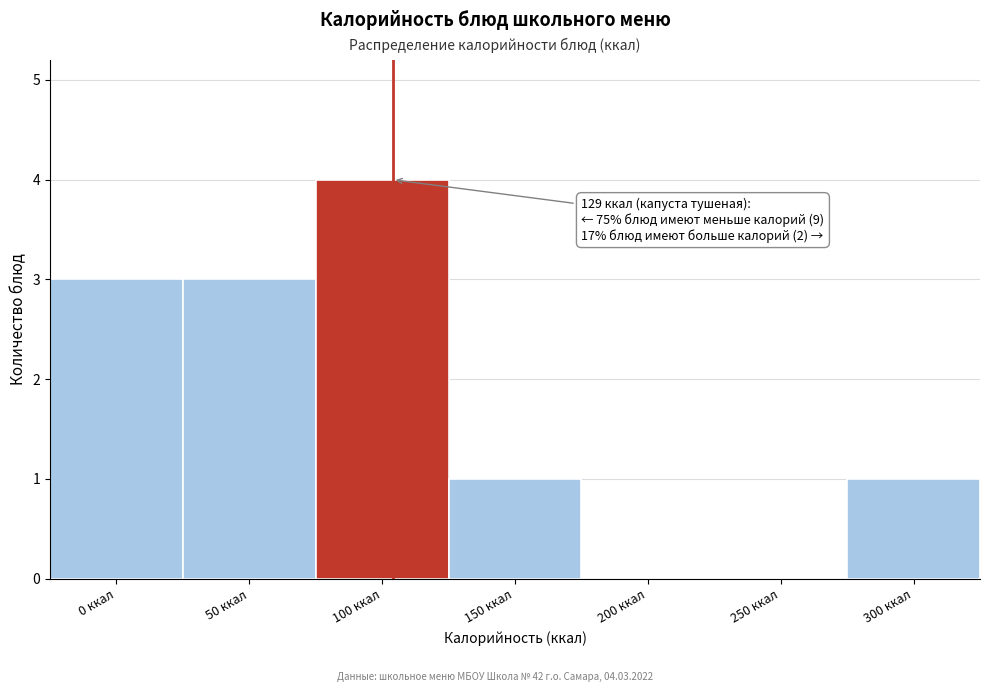

Reading right to left, transcribe all the data shown in this chart.

300 ккал=1	250 ккал=0	200 ккал=0	150 ккал=1	100 ккал=4	50 ккал=3	0 ккал=3